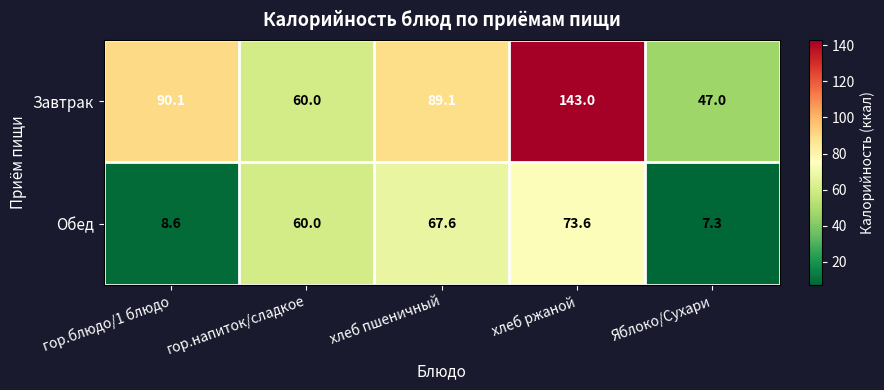

What is the approximate value of Завтрак at Яблоко/Сухари?

47.0